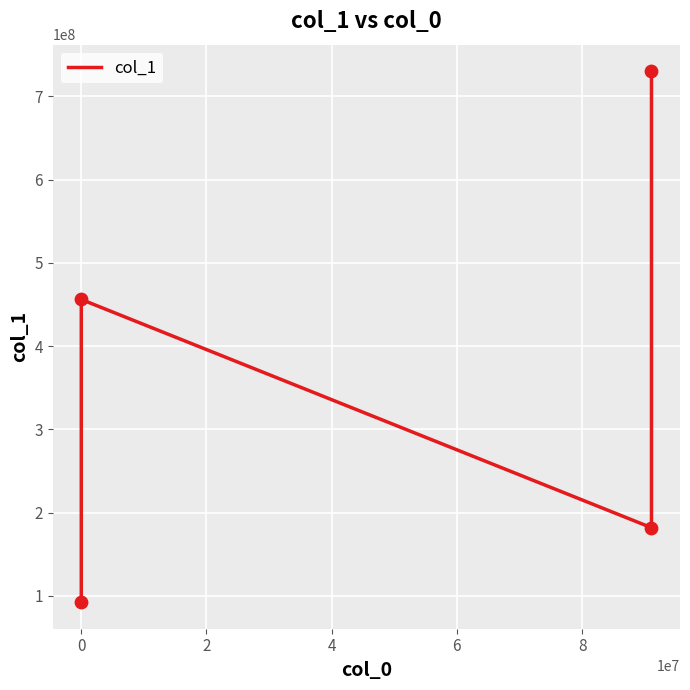

What is the ratio of the value at 2 to the value at 0?

0.4